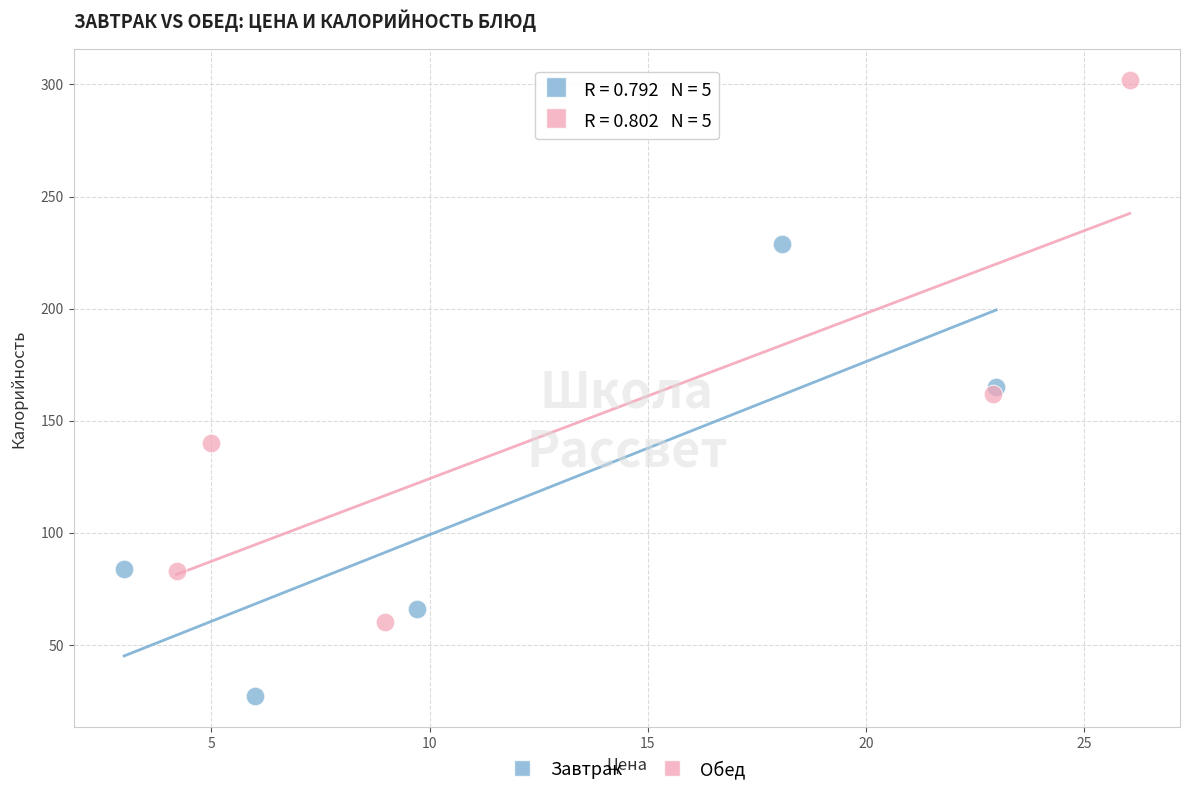

Which series contains the highest Y value?

Обед